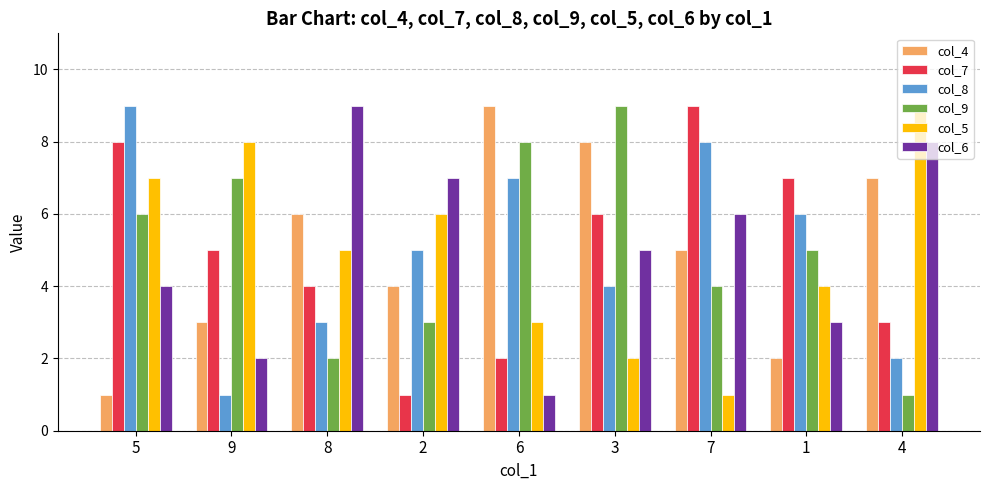

What is the label of the 1st bar from the right?

4